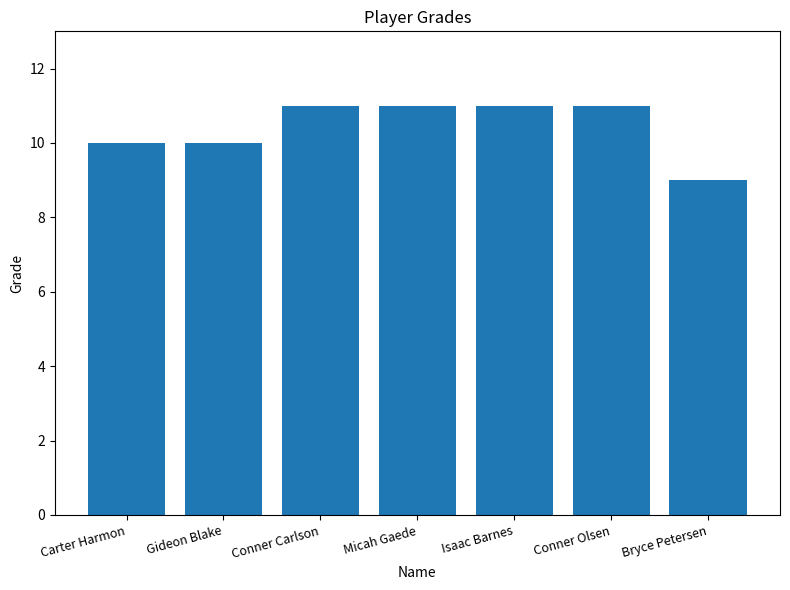

What is the label of the 5th bar from the right?

Conner Carlson